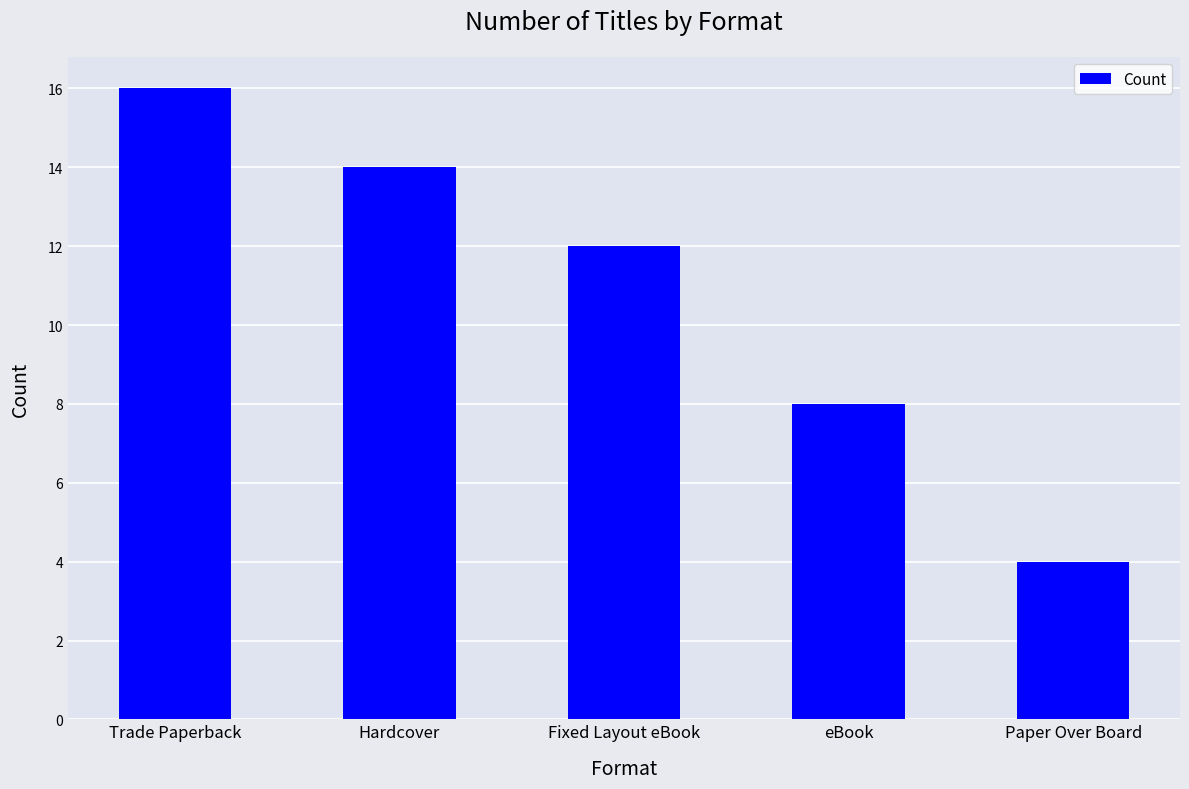

At which category does the chart reach its minimum across all series?

Paper Over Board